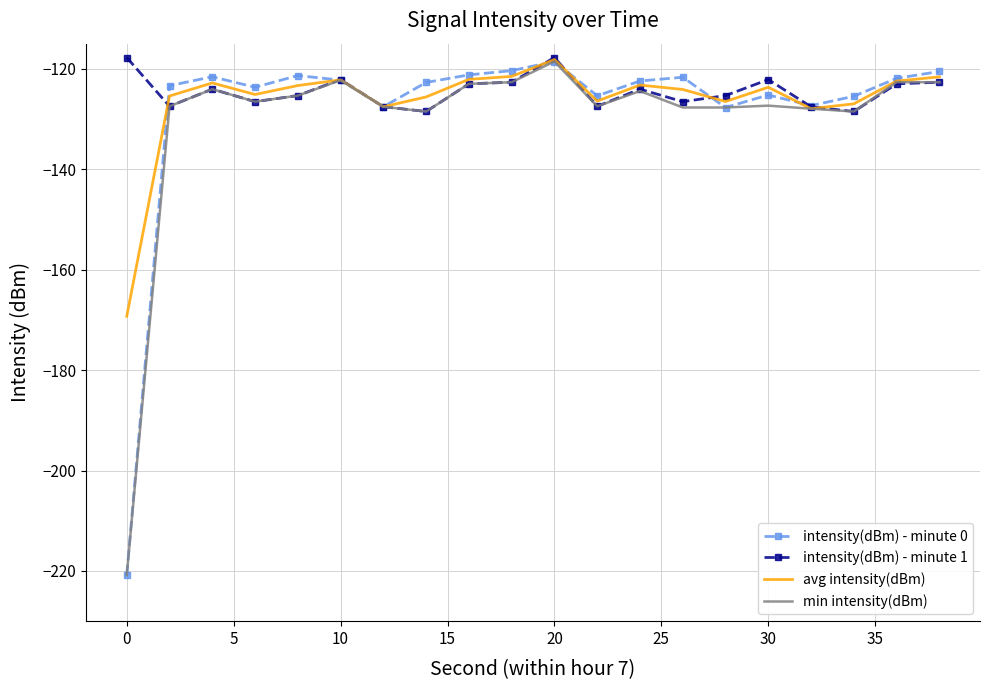

What is the minimum value for intensity(dBm) - minute 0?

-220.8